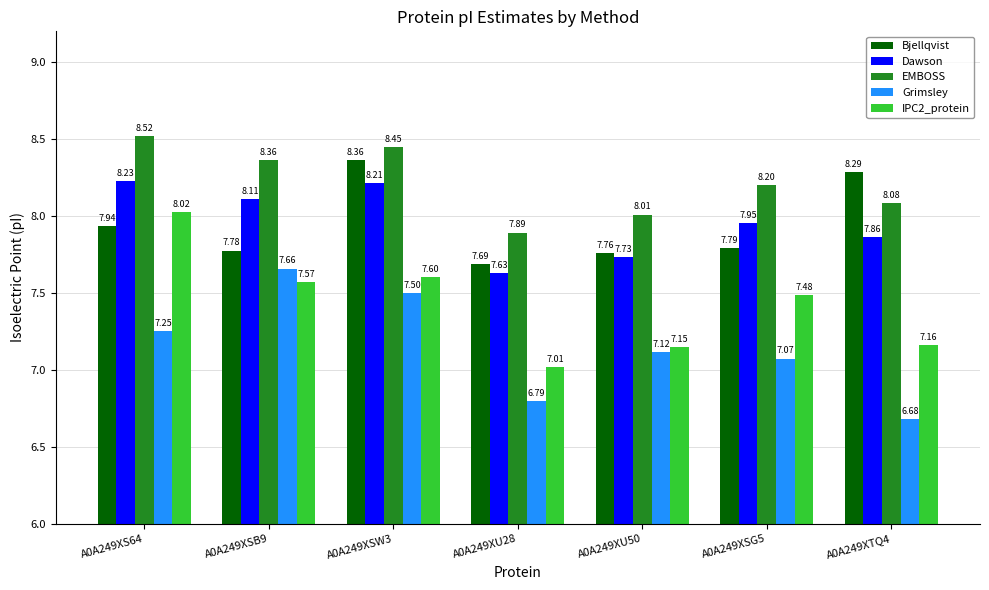

What is the minimum value shown in the chart?

6.7